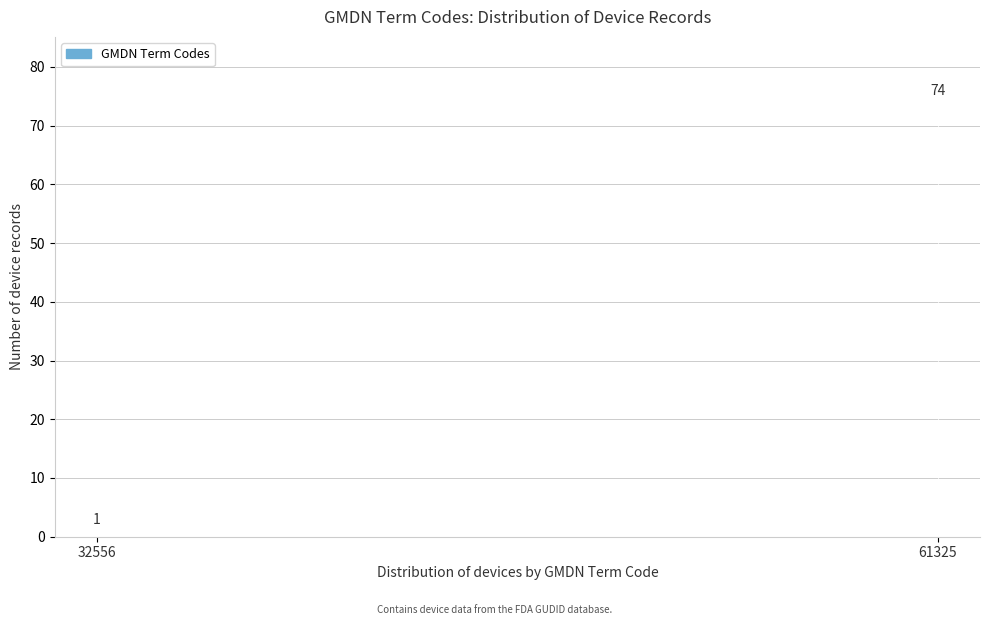

Reading right to left, extract all data points from this chart.

61325=74	32556=1